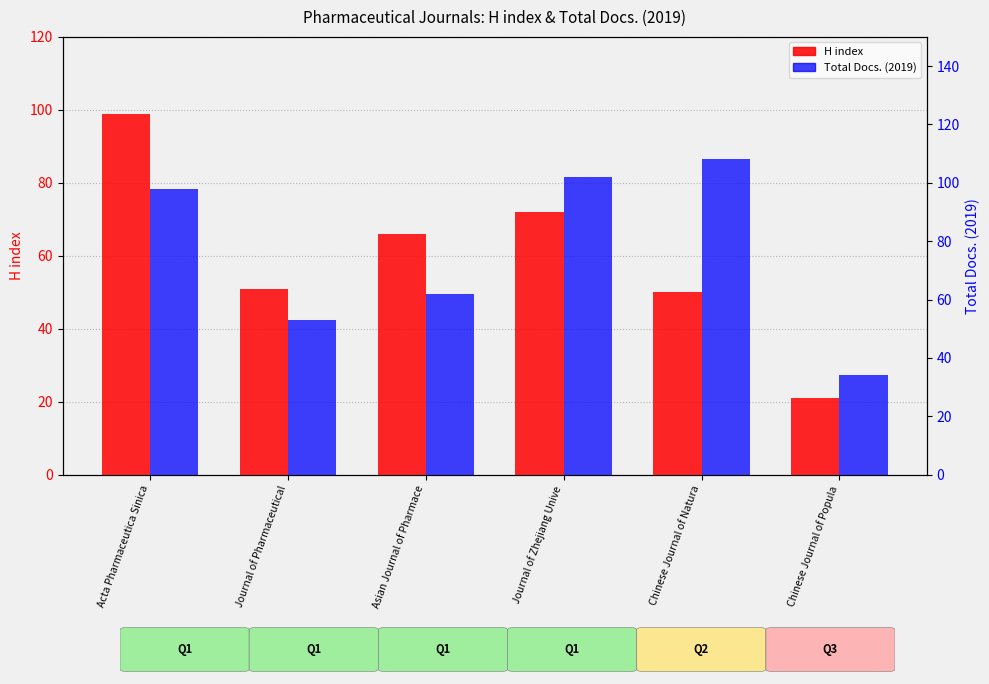

How many values in the H index series exceed 66?

2